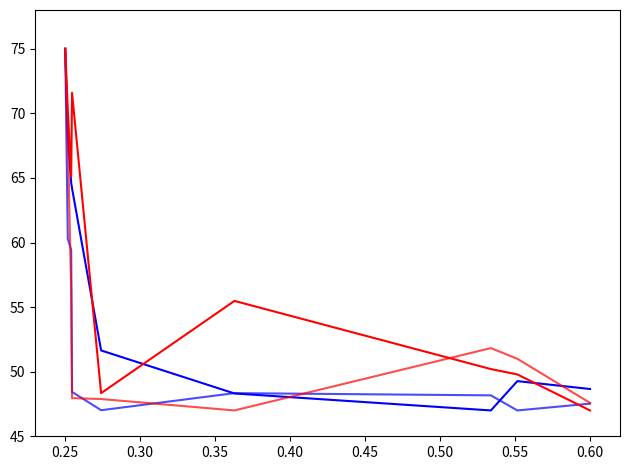

Is this an area chart (filled region under the line)?

No